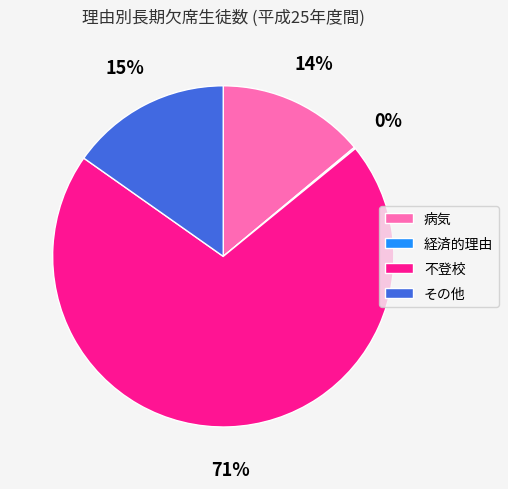

To the nearest percent, what is the combined percentage of その他 and 不登校?

86%